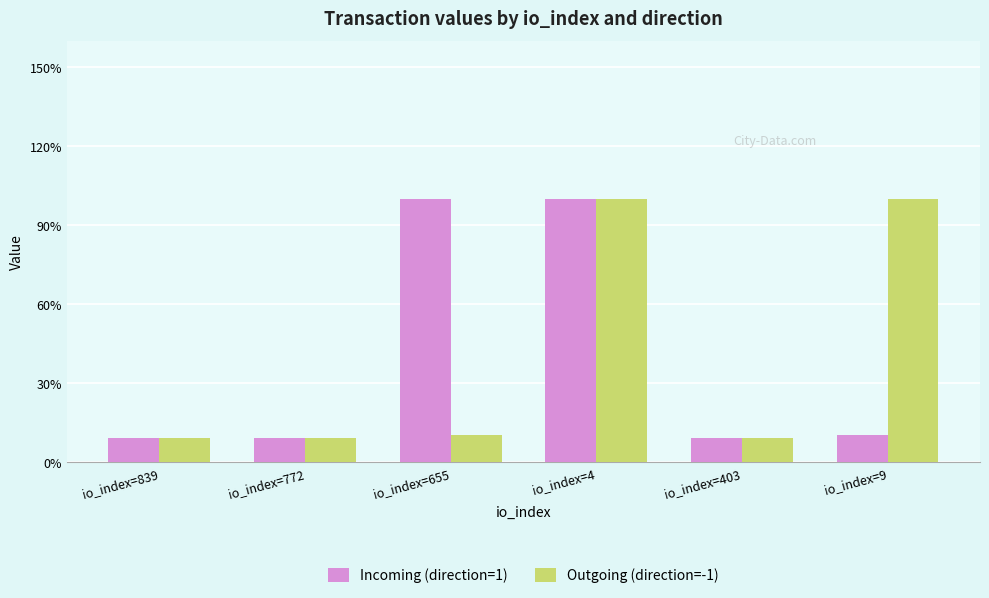

Reading left to right, list all the values displayed in this chart.

Incoming (direction=1): 0.0	0.0	0.0	0.0	0.0	0.0
Outgoing (direction=-1): 0.0	0.0	0.0	0.0	0.0	0.0